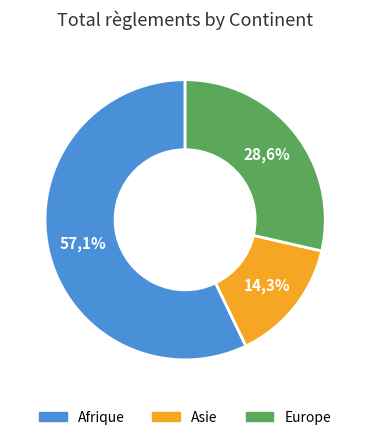

The Europe slice represents 22% of the pie. True or false?

False